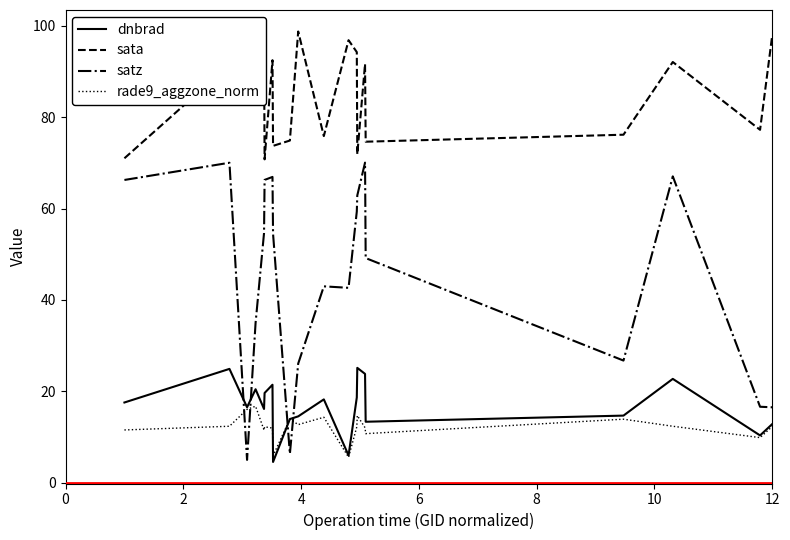

Which series has the largest range (max minus min)?

satz